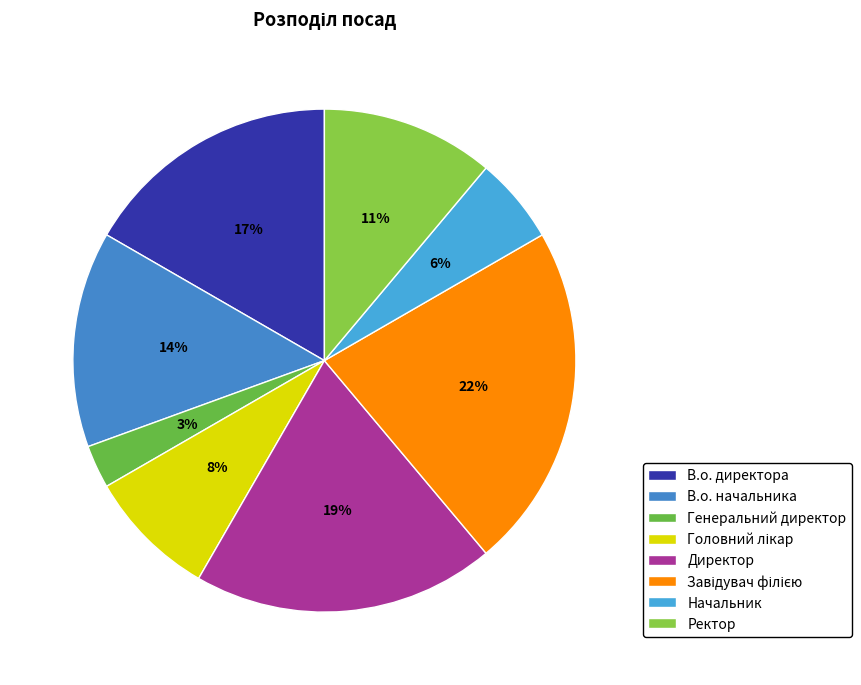

Is the sum of Ректор and Головний лікар greater than half?

No